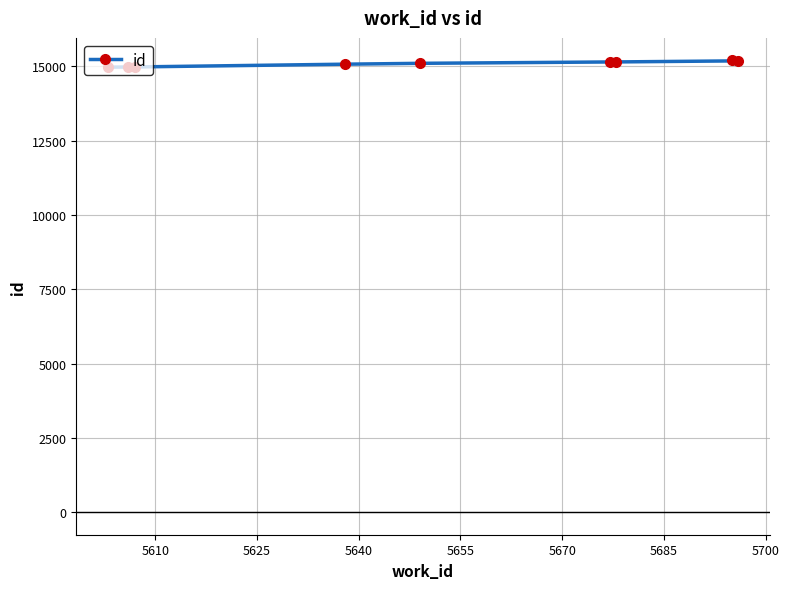

True or false: the data has more than 1 interior local peaks.

False